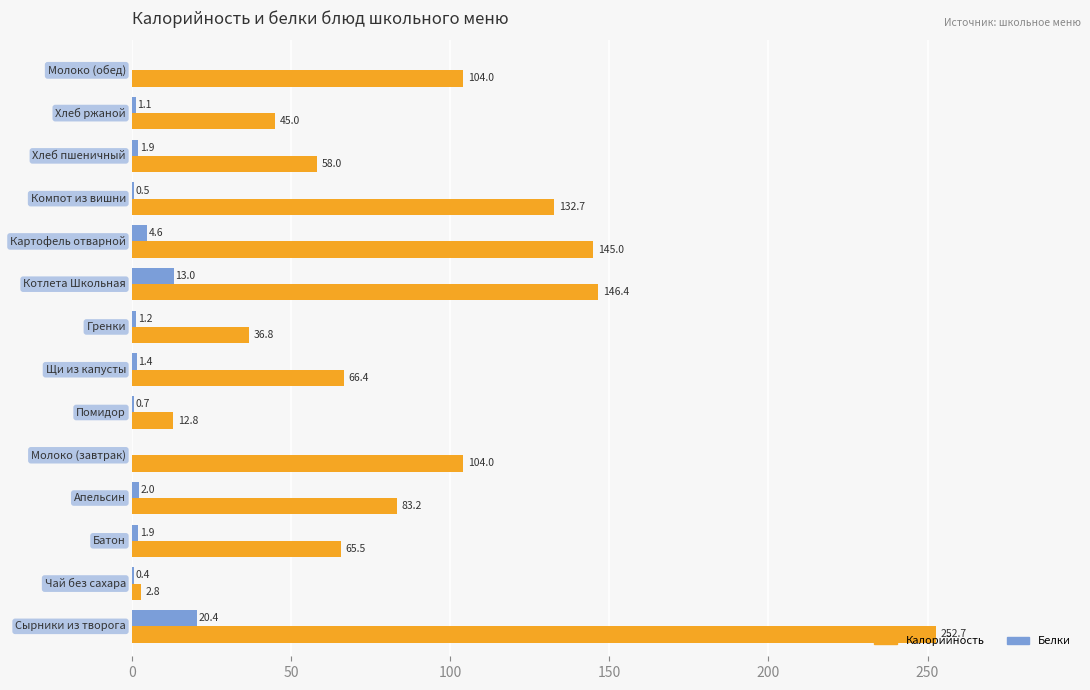

What are all the series names shown in the legend?

Калорийность, Белки